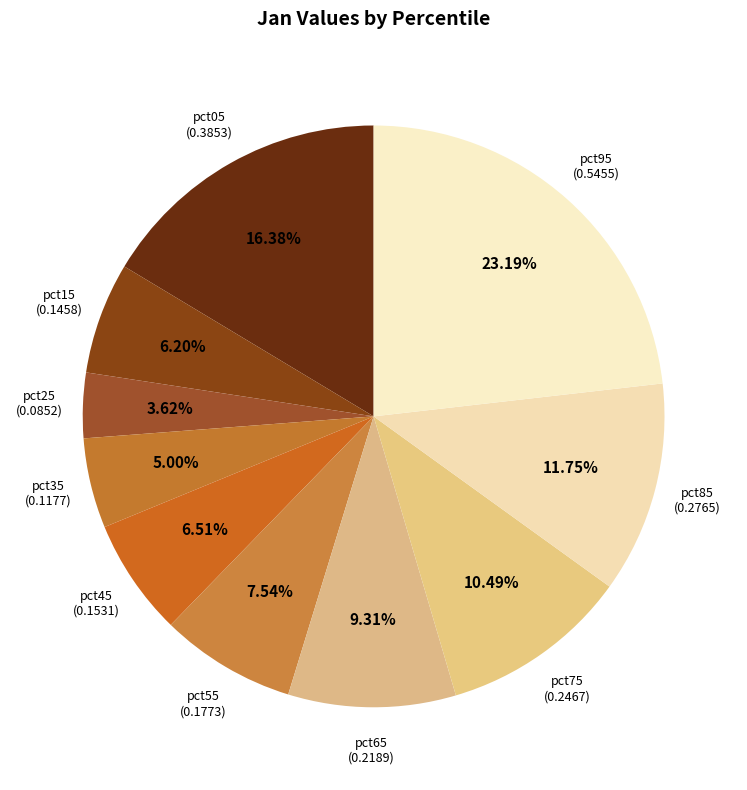

Is the sum of pct75 and pct25 greater than half?

No